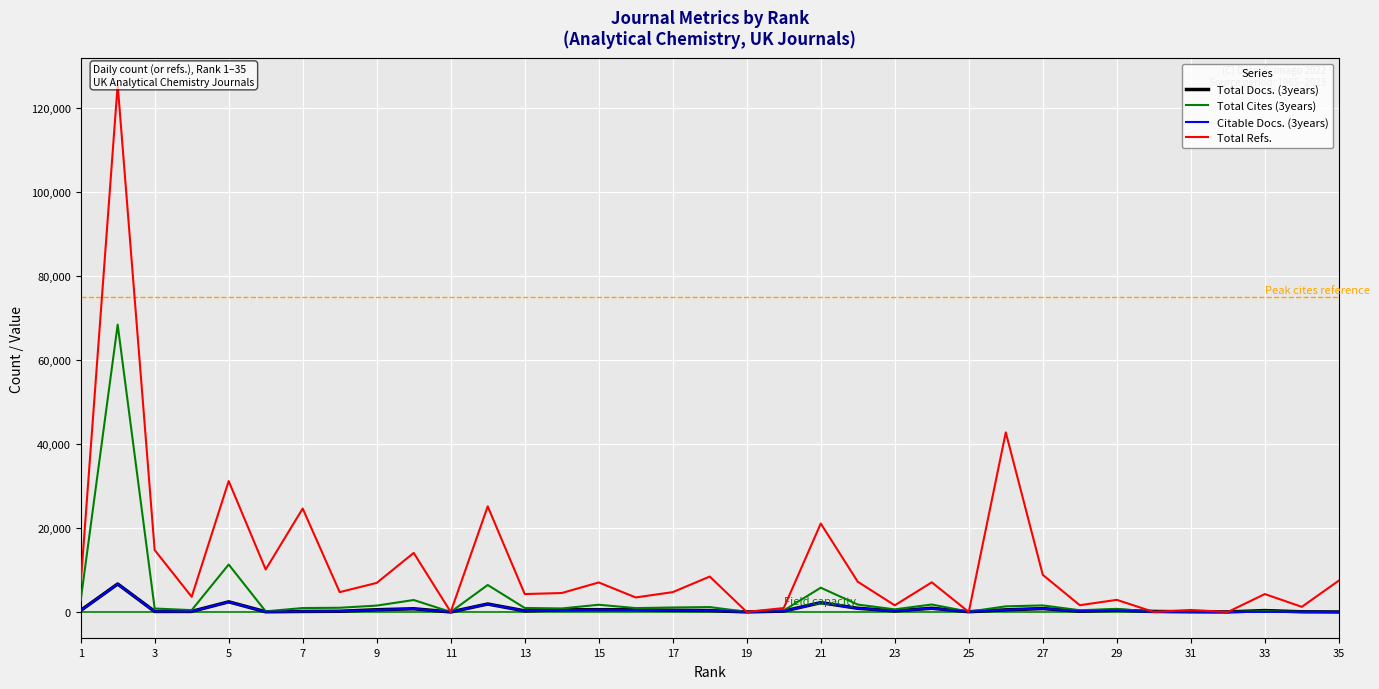

Reading left to right, transcribe all the data shown in this chart.

Total Docs. (3years): 359	6662	120	131	2415	44	129	169	531	761	1	1898	258	512	544	532	400	330	14	210	2225	878	253	887	59	503	808	179	407	125	47	9	333	40	0
Total Cites (3years): 2727	68436	821	439	11303	145	937	1003	1518	2846	3	6426	952	838	1718	925	1068	1167	18	351	5780	1761	623	1779	69	1339	1563	408	738	37	73	7	201	4	0
Citable Docs. (3years): 327	6643	120	117	2409	43	128	169	503	753	1	1892	256	417	540	469	400	329	12	190	2214	861	236	833	58	502	804	179	385	17	47	8	13	40	0
Total Refs.: 6615	125596	14740	3606	31176	10125	24636	4727	6924	14065	0	25155	4264	4512	7028	3458	4726	8432	0	937	21068	7196	1587	7061	0	42776	8840	1607	2887	0	479	0	4266	1219	7469